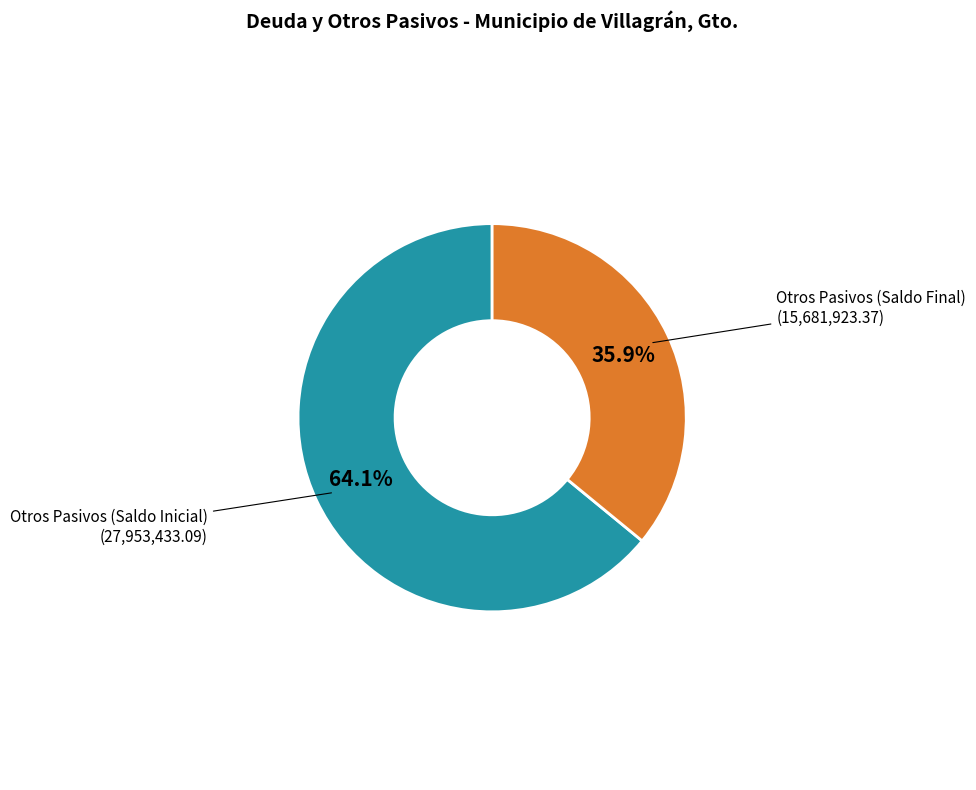

Does any single category account for the majority?

Yes